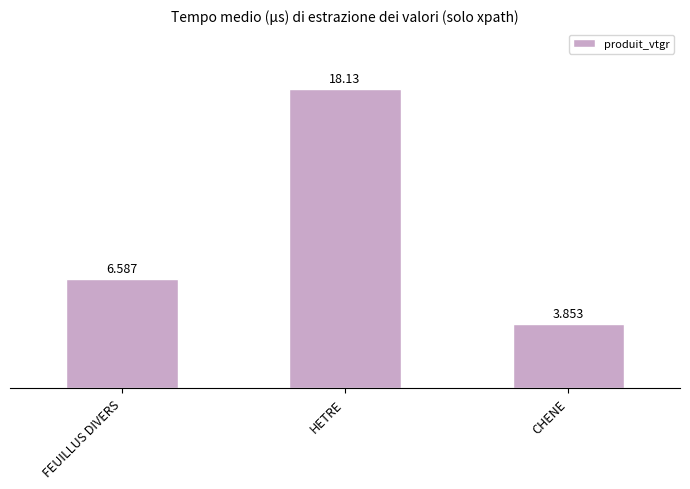

List the labels in order of value, smallest first.

CHENE, FEUILLUS DIVERS, HETRE